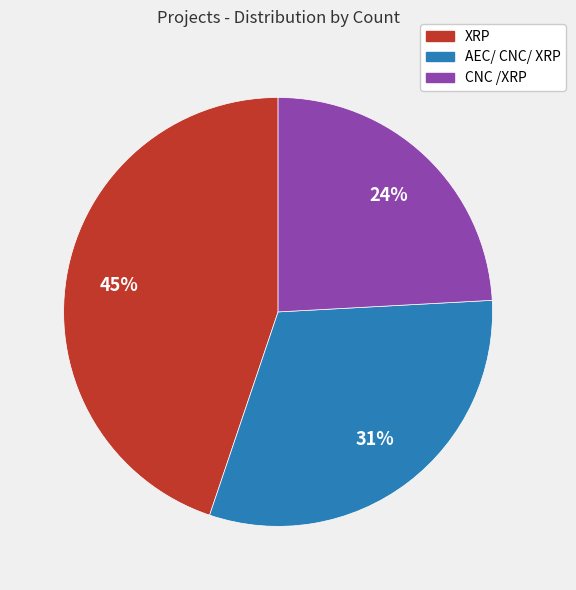

Approximately how many times larger is the value at CNC /XRP compared to XRP?

0.5